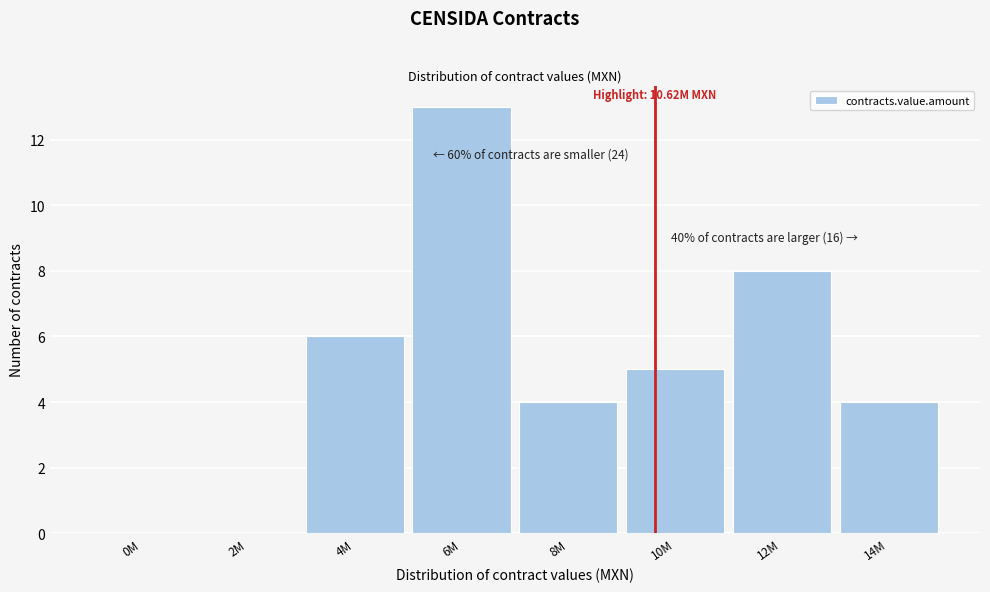

Reading right to left, extract all data points from this chart.

14M=4	12M=8	10M=5	8M=4	6M=13	4M=6	2M=0	0M=0